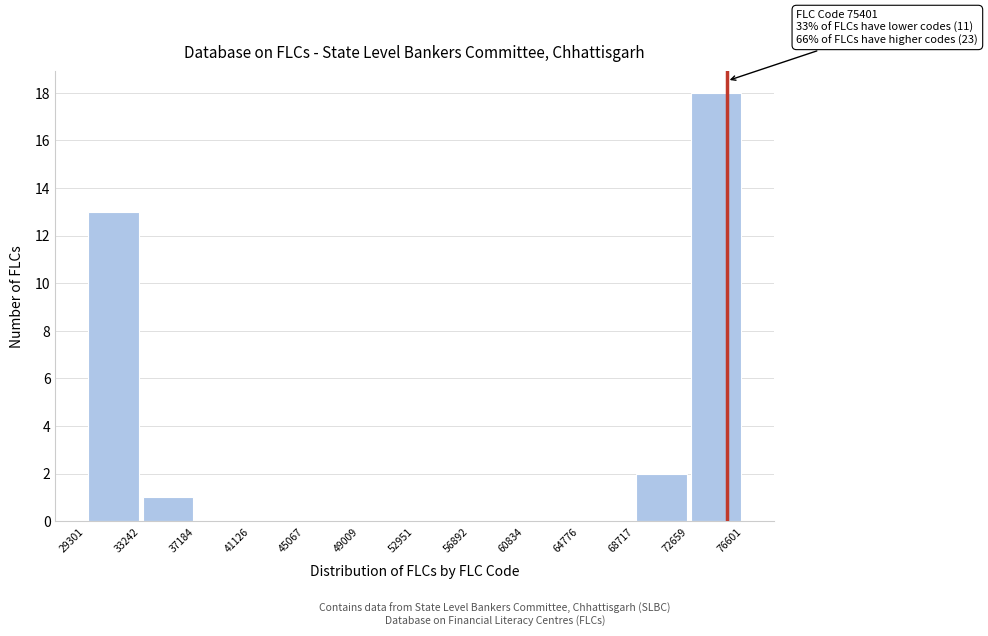

Which range on the x-axis has the tallest bar?

72659 to 76601